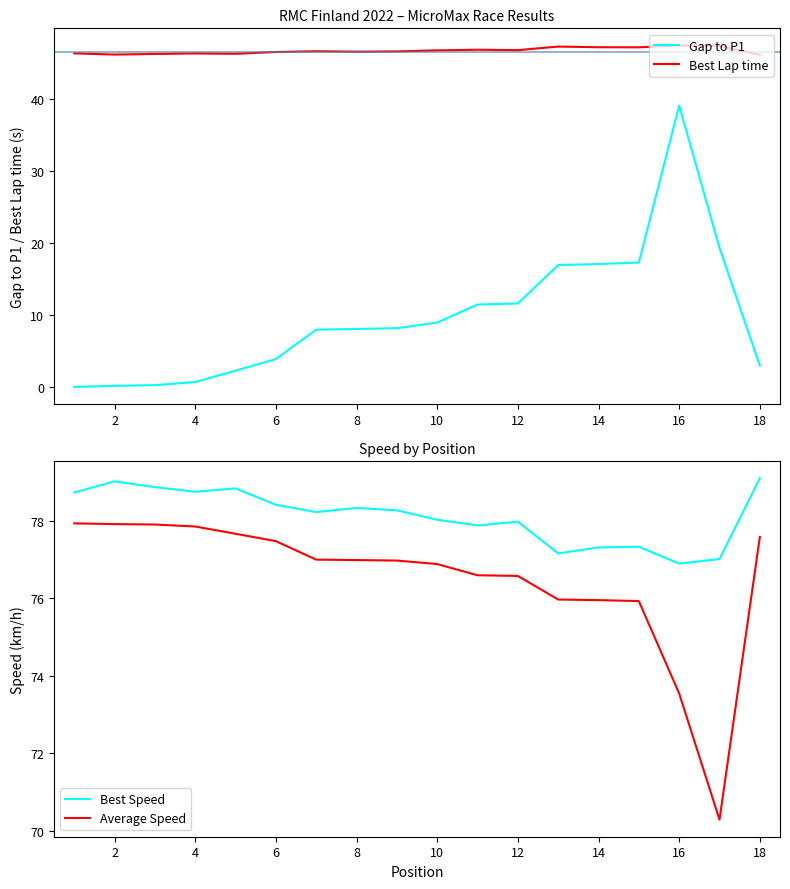

At which category does Best Speed reach its first local peak?

2